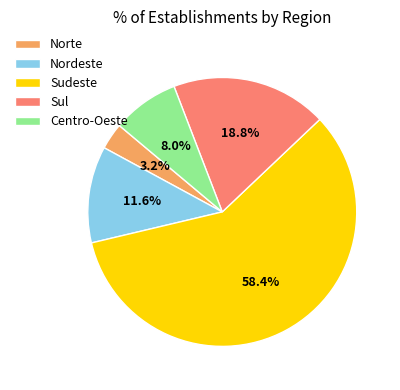

Rank the categories by value from lowest to highest.

Norte, Centro-Oeste, Nordeste, Sul, Sudeste